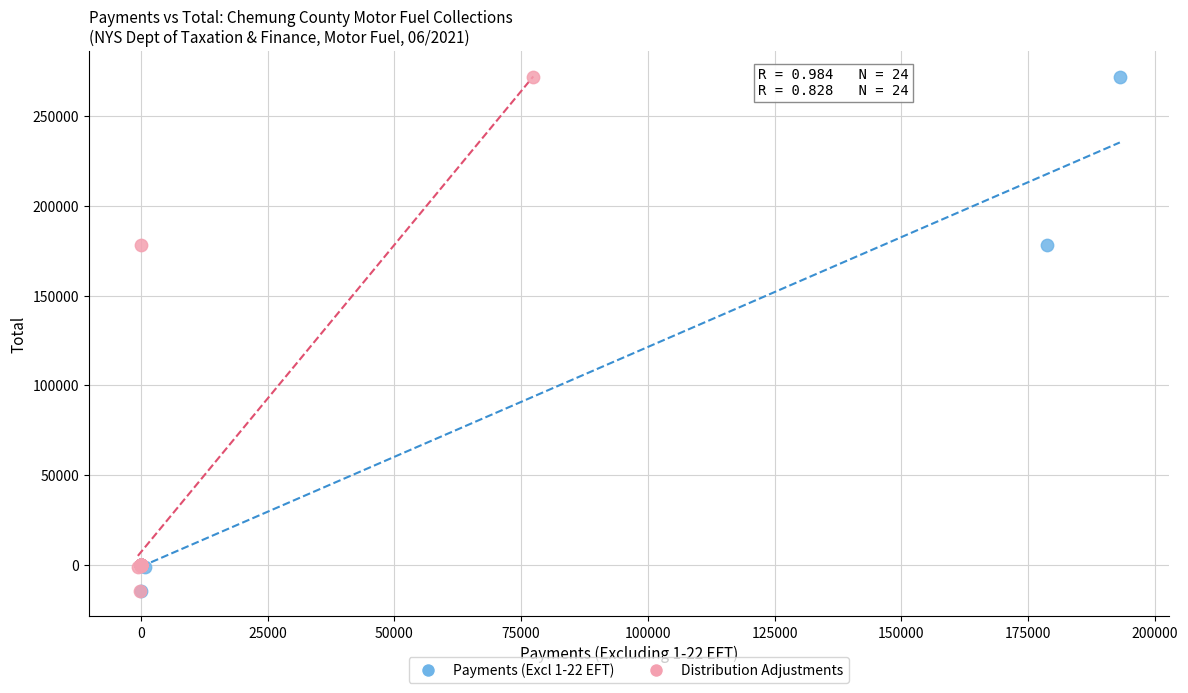

What are all the series names shown in the legend?

Payments (Excl 1-22 EFT), Distribution Adjustments